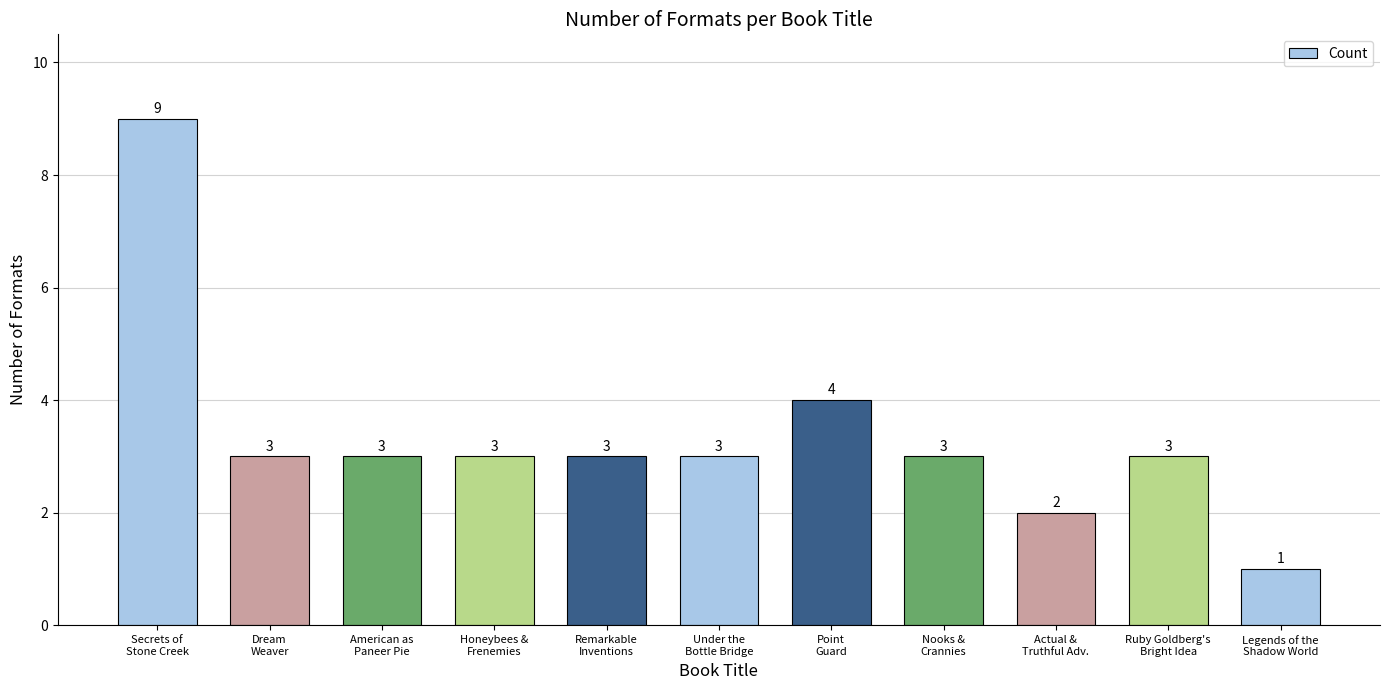

What is the minimum value shown in the chart?

1